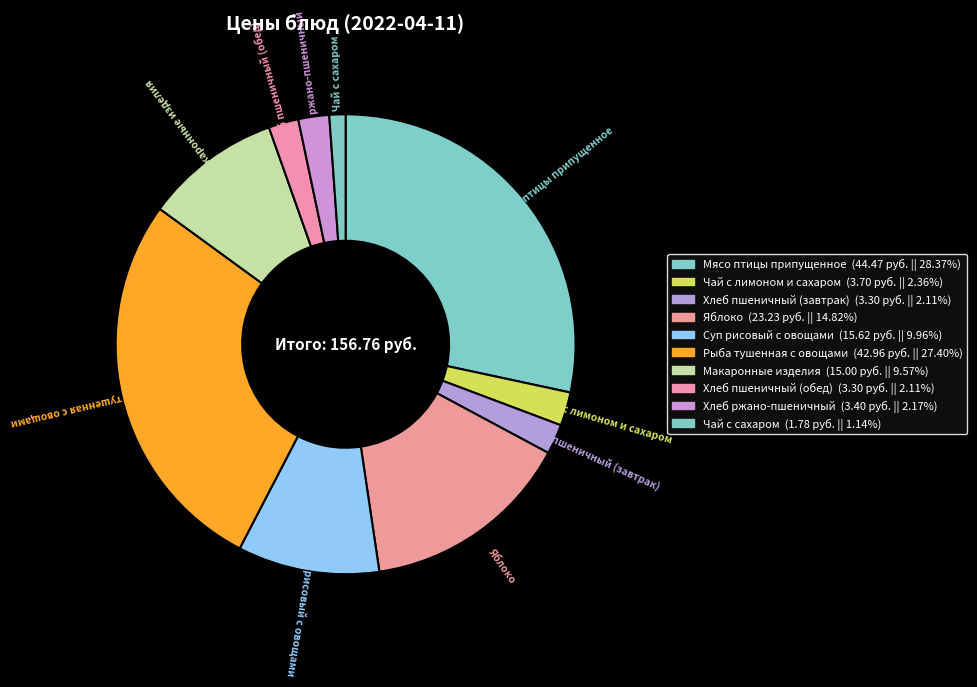

How many segments does this pie chart have?

10